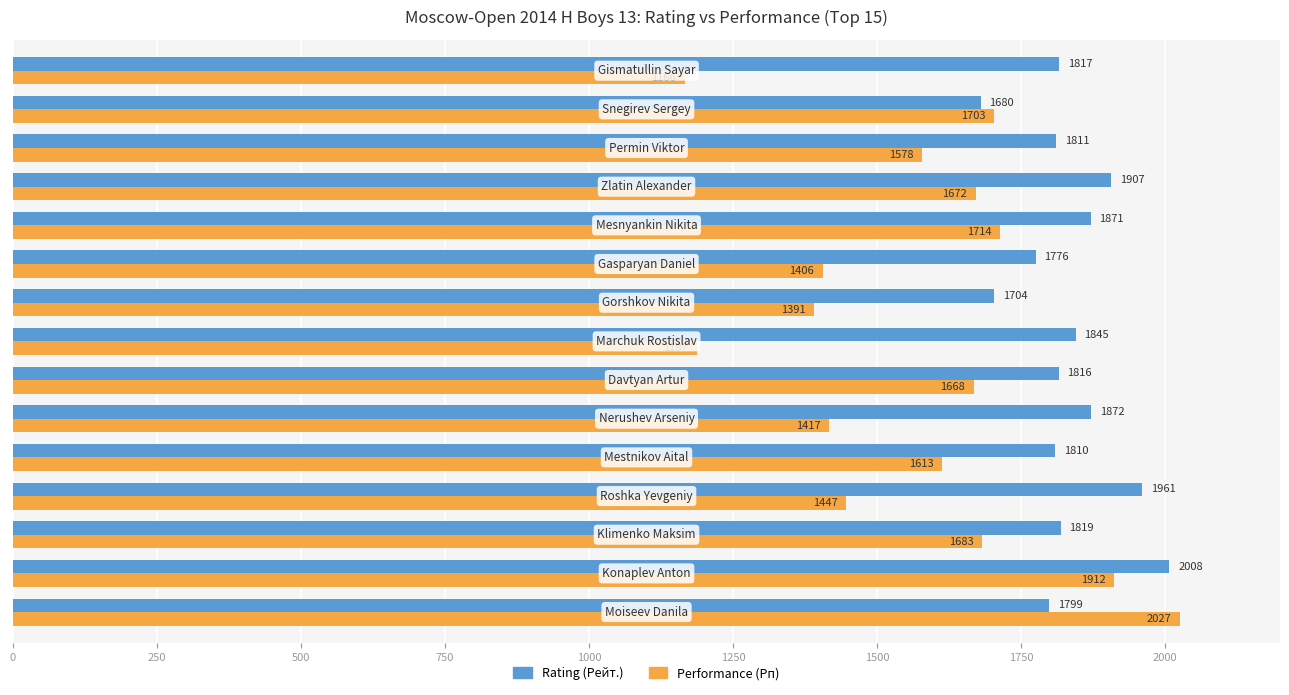

At how many categories does at least one series exceed 1261?

15